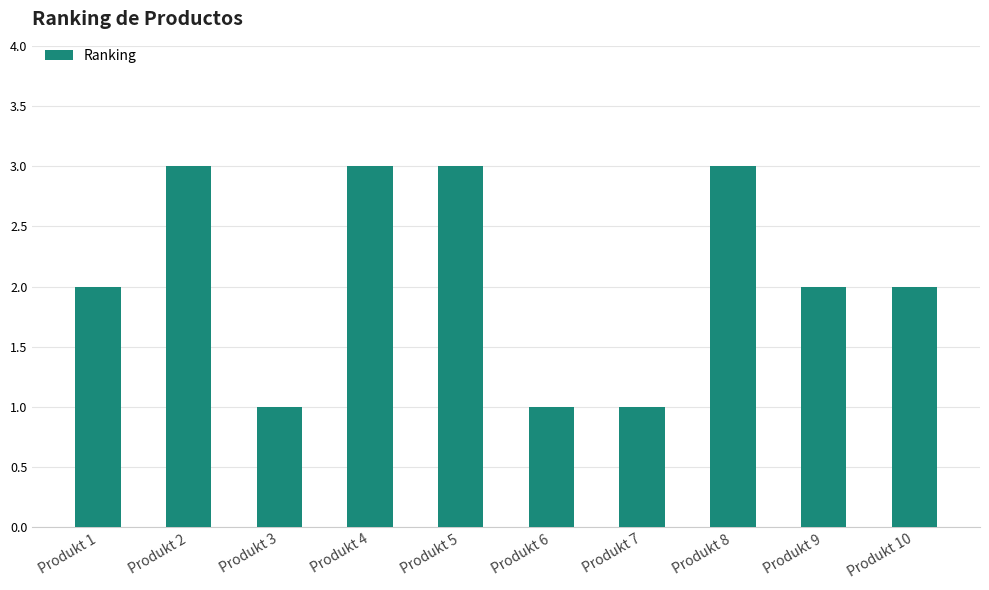

True or false: the data shows 1 at Produkt 3.

True